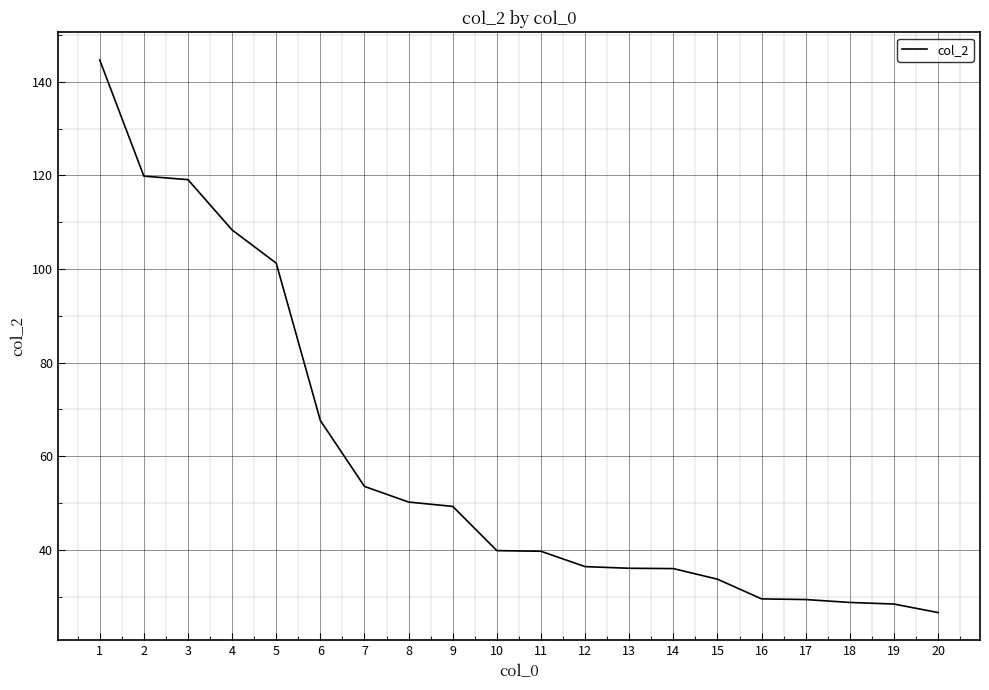

True or false: the data shows 119.8 at 2.

True